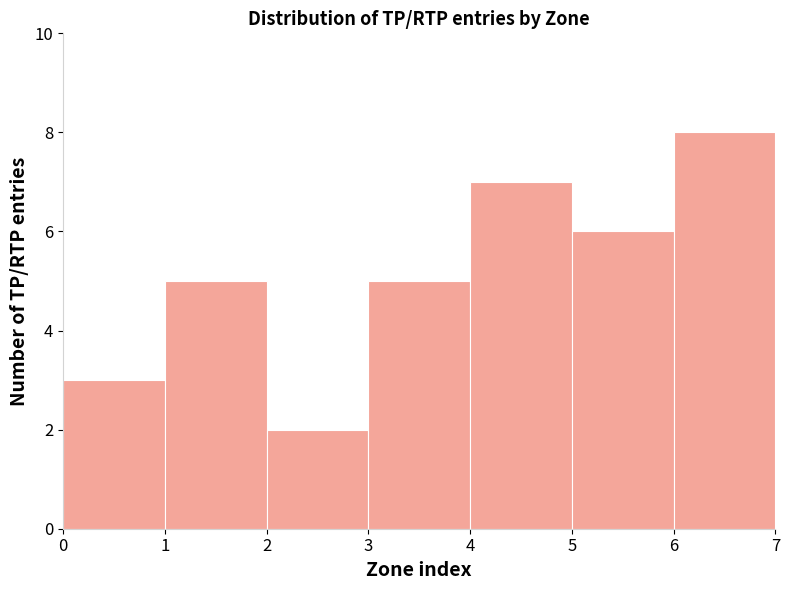

How tall is the bar that spans 2 to 3 on the x-axis? The values are not printed on the chart, so give them approximately, as read against the axis.

2